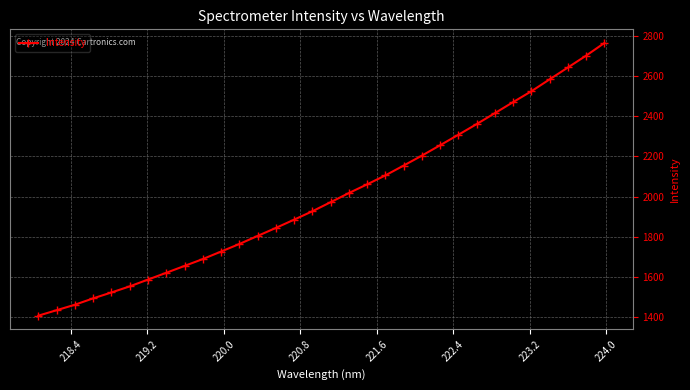

What is the difference between the maximum and minimum values?

1360.2